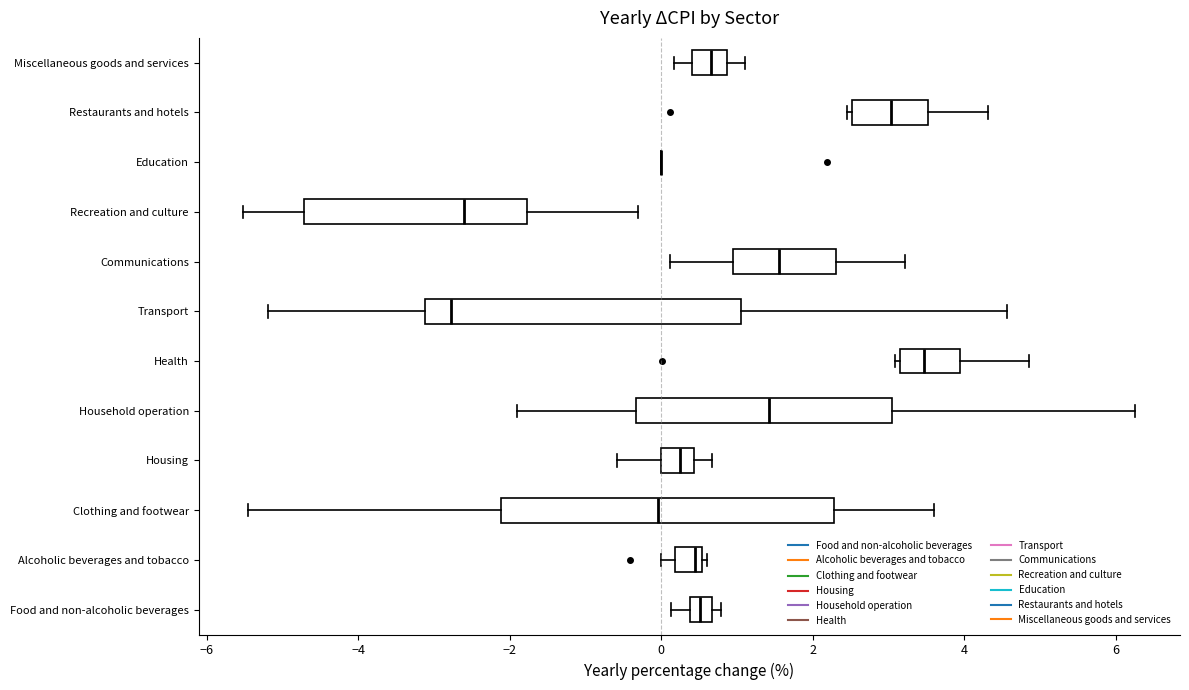

Which box is the widest, from its left edge to its right edge?

Clothing and footwear